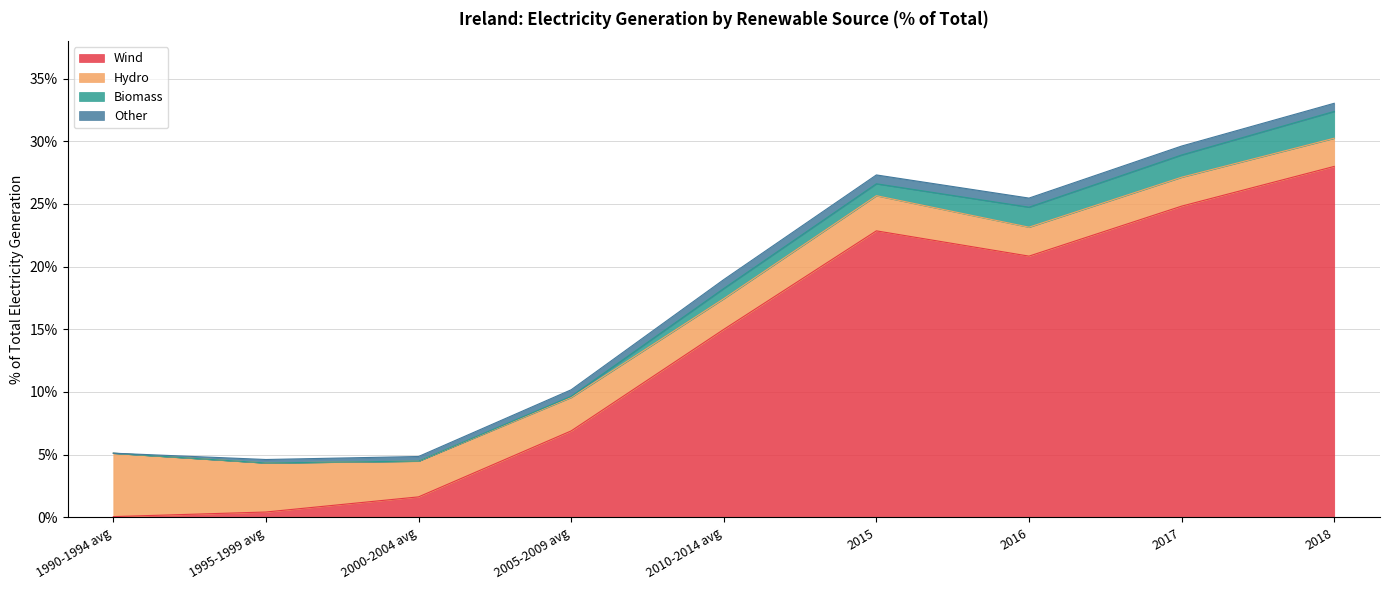

What are all the series names shown in the legend?

Wind, Hydro, Biomass, Other